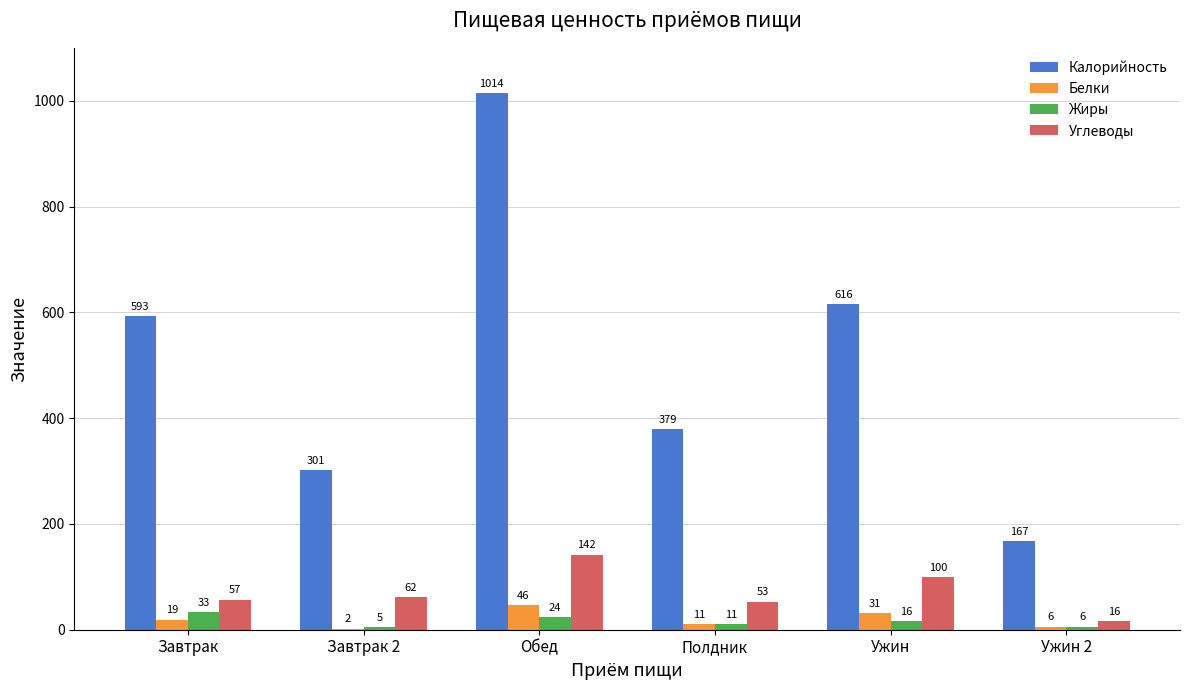

True or false: Углеводы has a value of 57 at Завтрак.

True